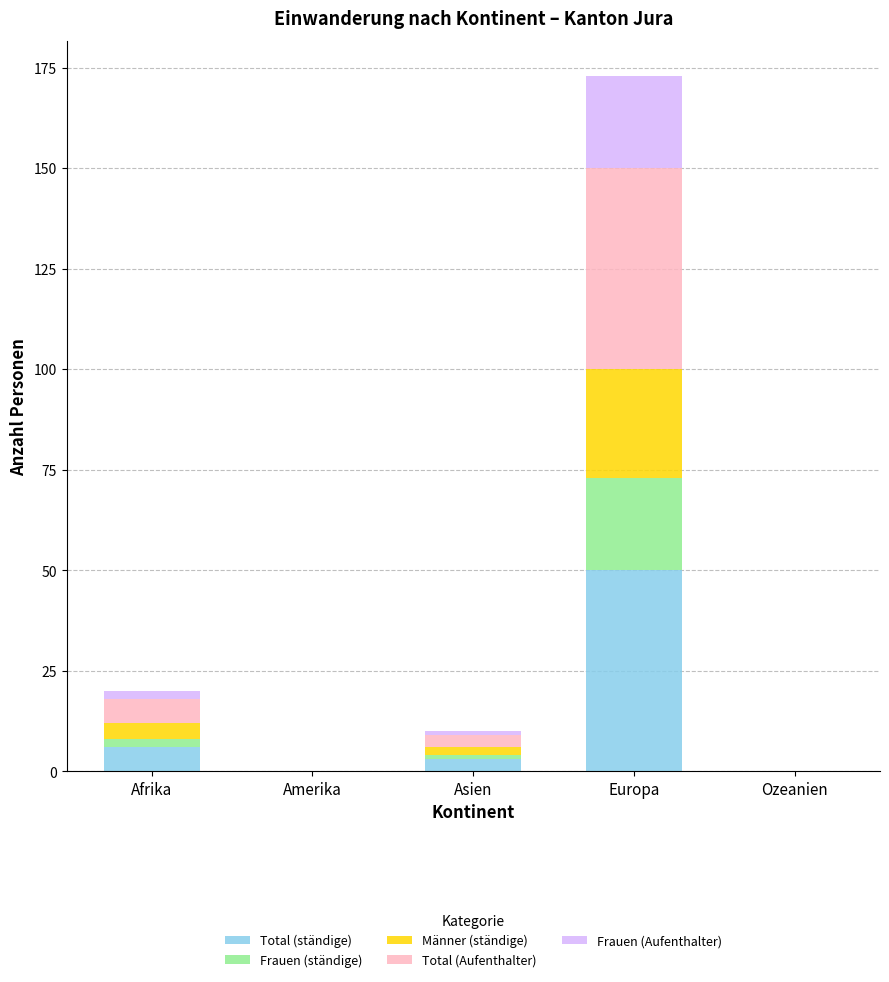

At which category is the sum across all series the highest?

Europa